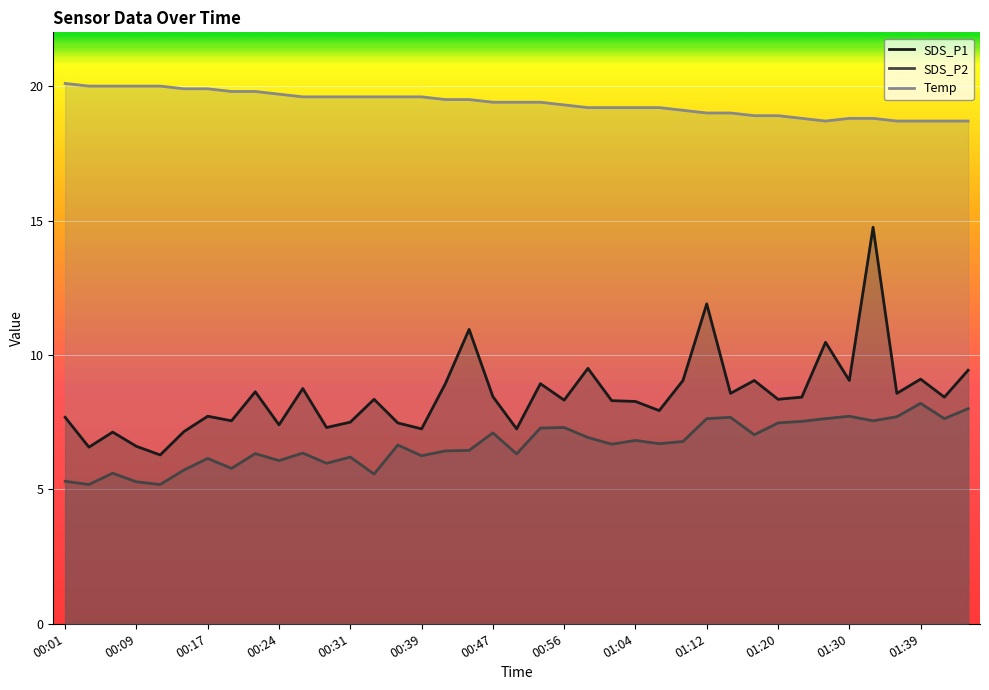

Which label corresponds to the largest value in the chart?

00:01